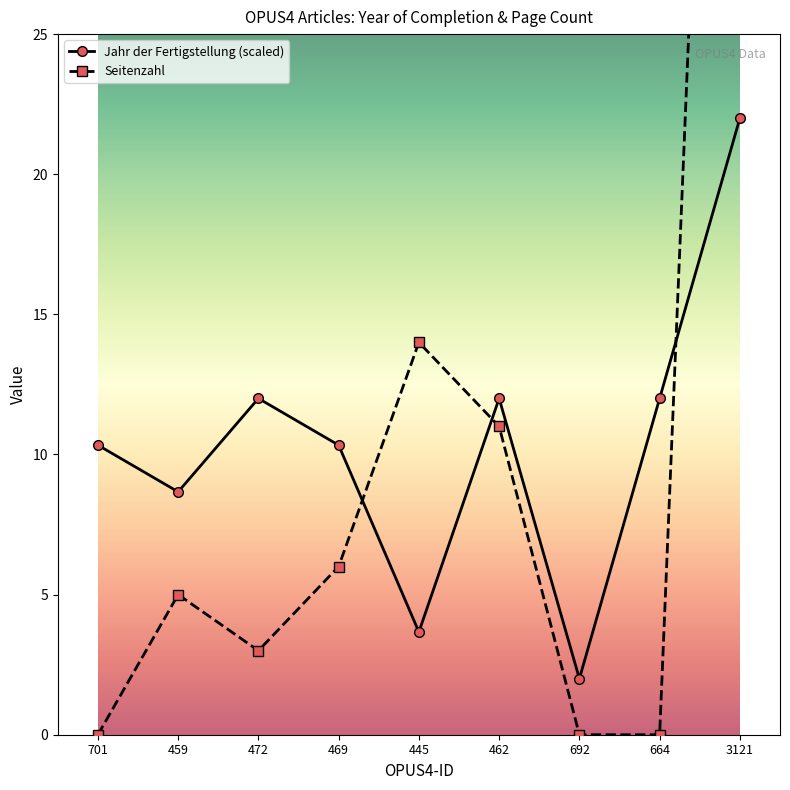

Reading right to left, what are all the values shown in this chart?

Jahr der Fertigstellung: 22.0	12.0	2.0	12.0	3.7	10.3	12.0	8.7	10.3
Seitenzahl: 69.0	0.0	0.0	11.0	14.0	6.0	3.0	5.0	0.0